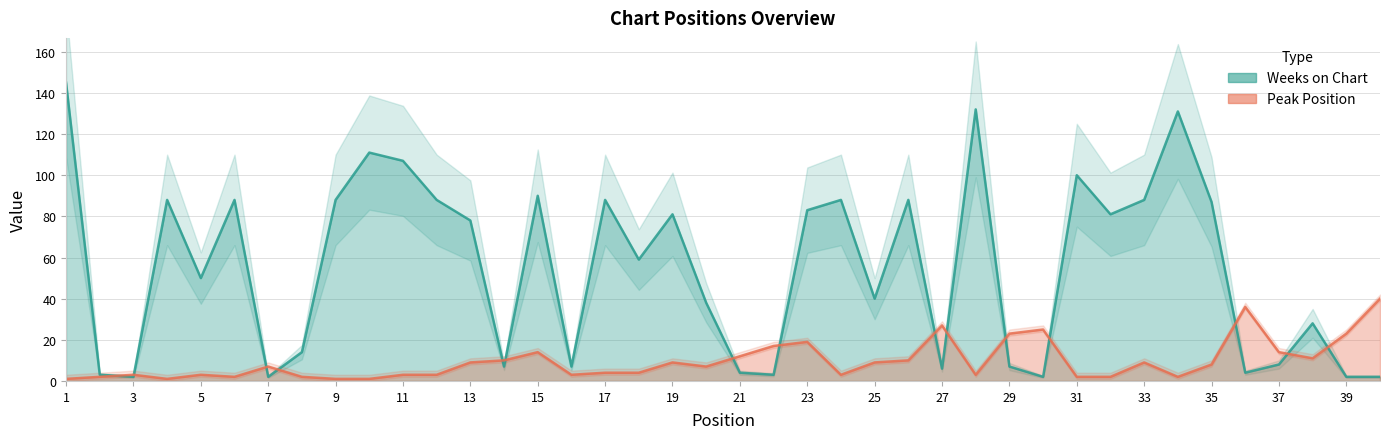

Is it true that Peak Position equals 9 at 13?

True